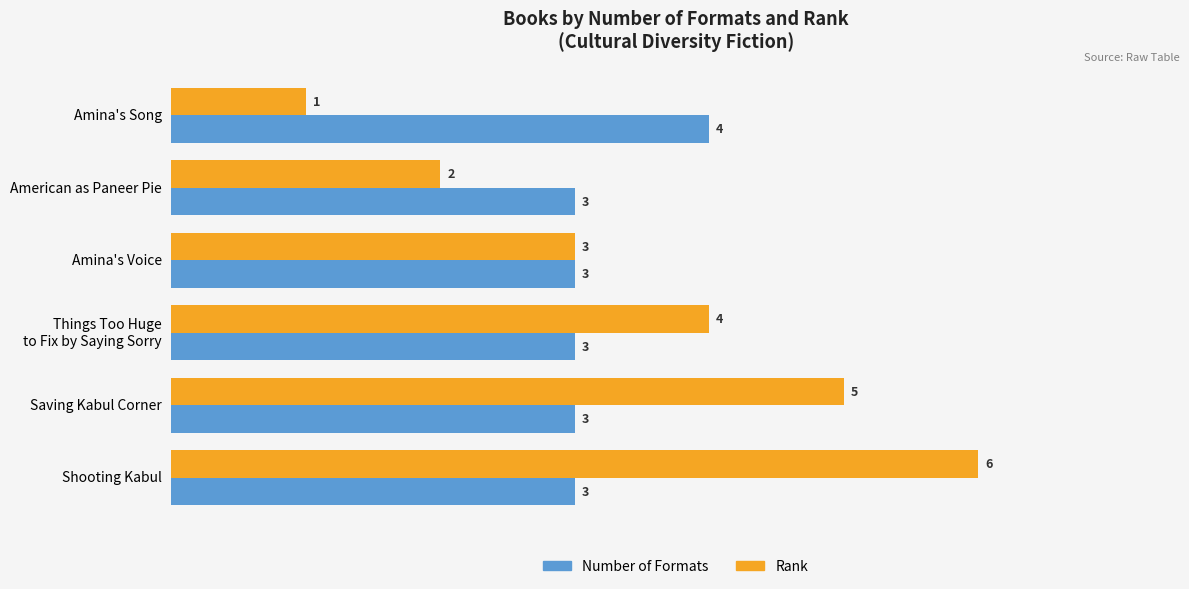

What is the total value across all series at Amina's Voice?

6